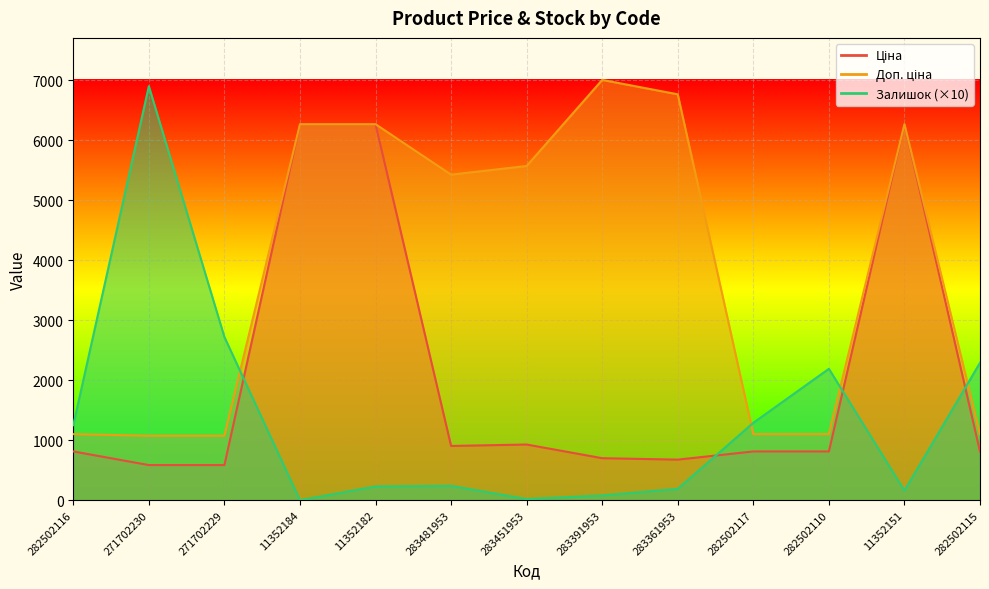

Reading right to left, transcribe all the data shown in this chart.

Ціна: 282502115=813.0	11352151=6266.7	282502110=813.0	282502117=813.0	283361953=676.4	283391953=700.4	283451953=928.3	283481953=904.3	11352182=6266.7	11352184=6266.7	271702229=586.0	271702230=586.0	282502116=813.0
Доп. ціна: 282502115=1101.8	11352151=6266.7	282502110=1101.8	282502117=1101.8	283361953=6764.4	283391953=7004.3	283451953=5569.9	283481953=5425.9	11352182=6266.7	11352184=6266.7	271702229=1074.5	271702230=1074.5	282502116=1101.8
Залишок: 282502115=2290.0	11352151=160.0	282502110=2190.0	282502117=1290.0	283361953=190.0	283391953=80.0	283451953=20.0	283481953=240.0	11352182=230.0	11352184=0.0	271702229=2720.0	271702230=6900.0	282502116=1250.0